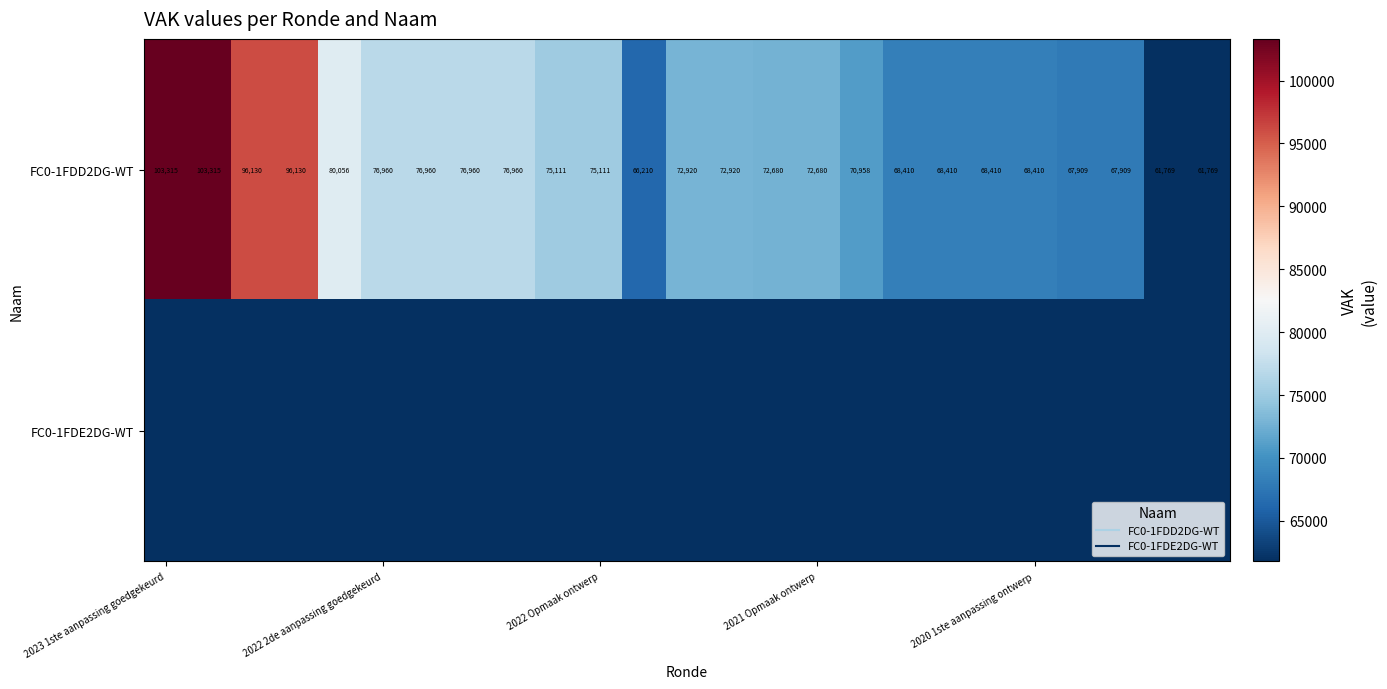

Between 12 and 21, which is larger?

12